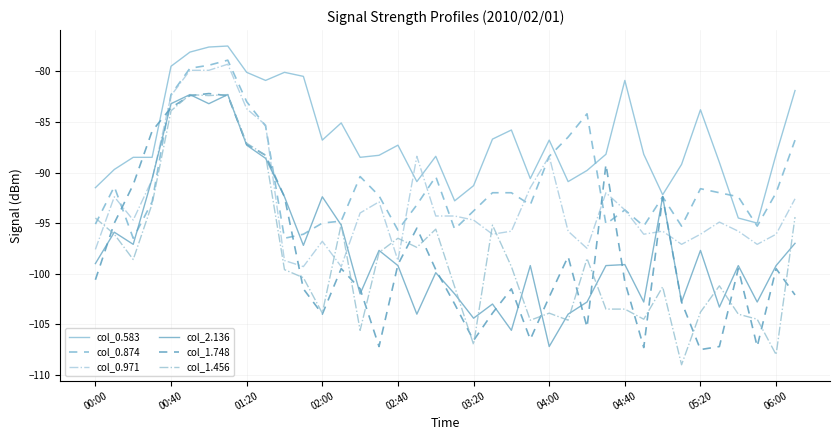

What is the sum of all col_0.583 values?

-3293.6